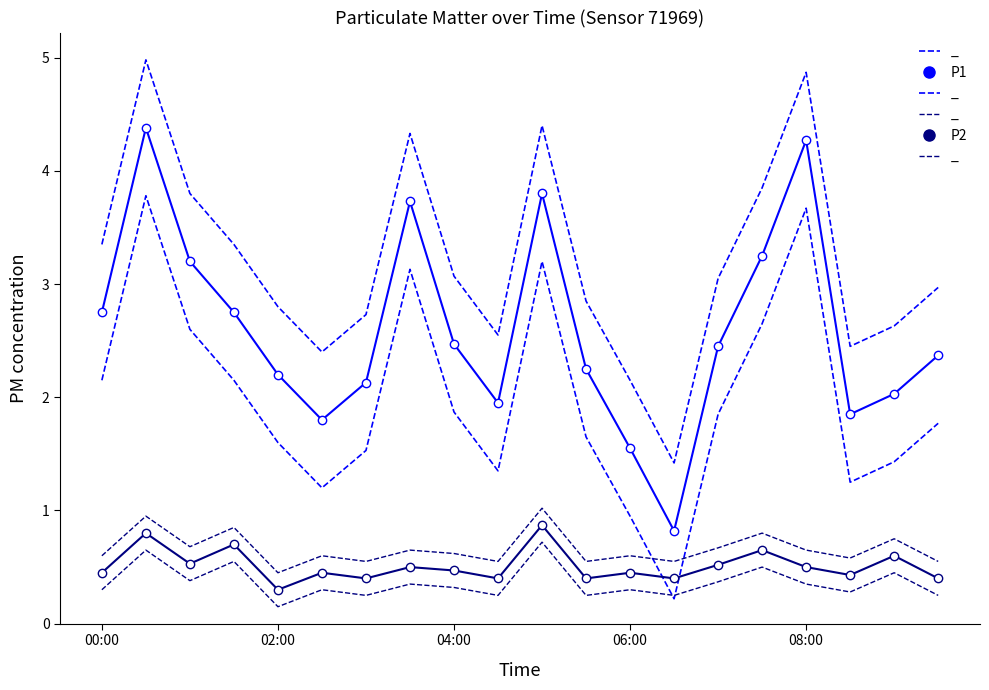

Reading left to right, list all the values displayed in this chart.

P1: 2.8	4.4	3.2	2.8	2.2	1.8	2.1	3.7	2.5	1.9	3.8	2.2	1.6	0.8	2.5	3.2	4.3	1.9	2.0	2.4
P2: 0.5	0.8	0.5	0.7	0.3	0.5	0.4	0.5	0.5	0.4	0.9	0.4	0.5	0.4	0.5	0.7	0.5	0.4	0.6	0.4